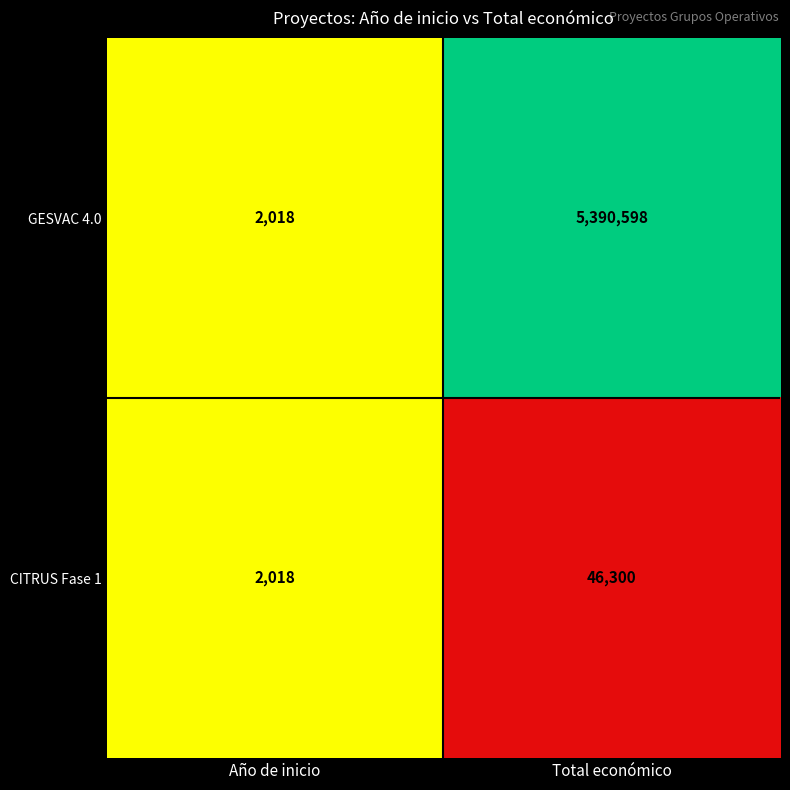

List the series in order of their peak value, lowest first.

CITRUS Fase 1, GESVAC 4.0